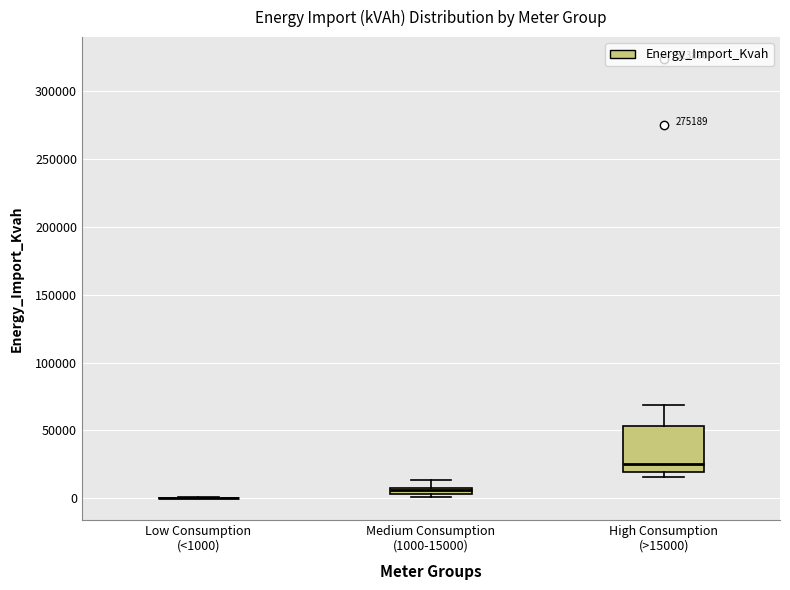

Which box is the tallest, from its lower edge to its upper edge?

High Consumption (>15000)